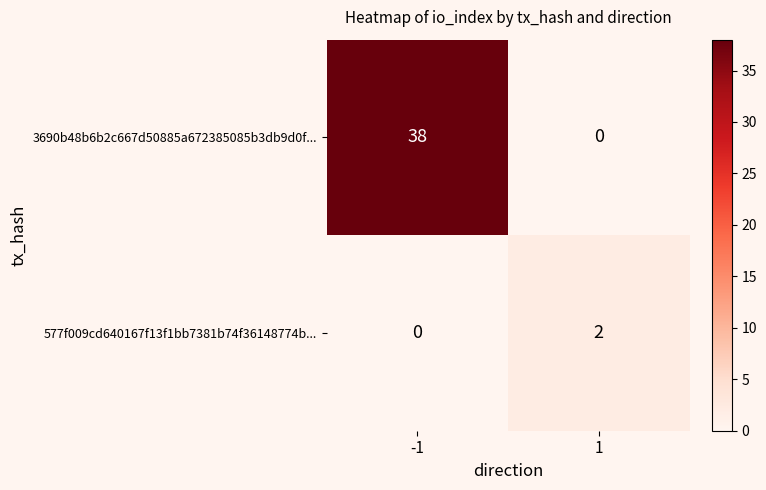

The 577f009cd640167f13f1bb7381b74f36148774b... series shows 1 at 1. True or false?

False